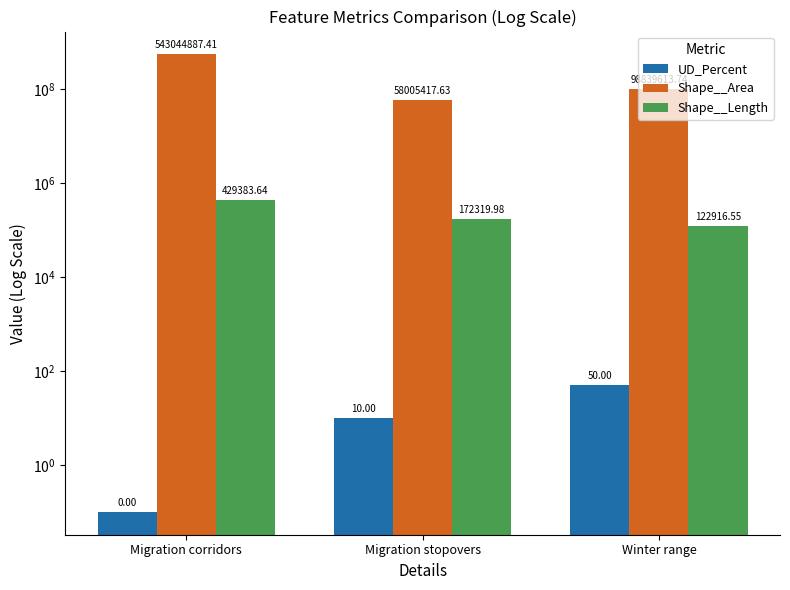

Rank the categories by Shape__Length value from highest to lowest.

Migration corridors, Migration stopovers, Winter range